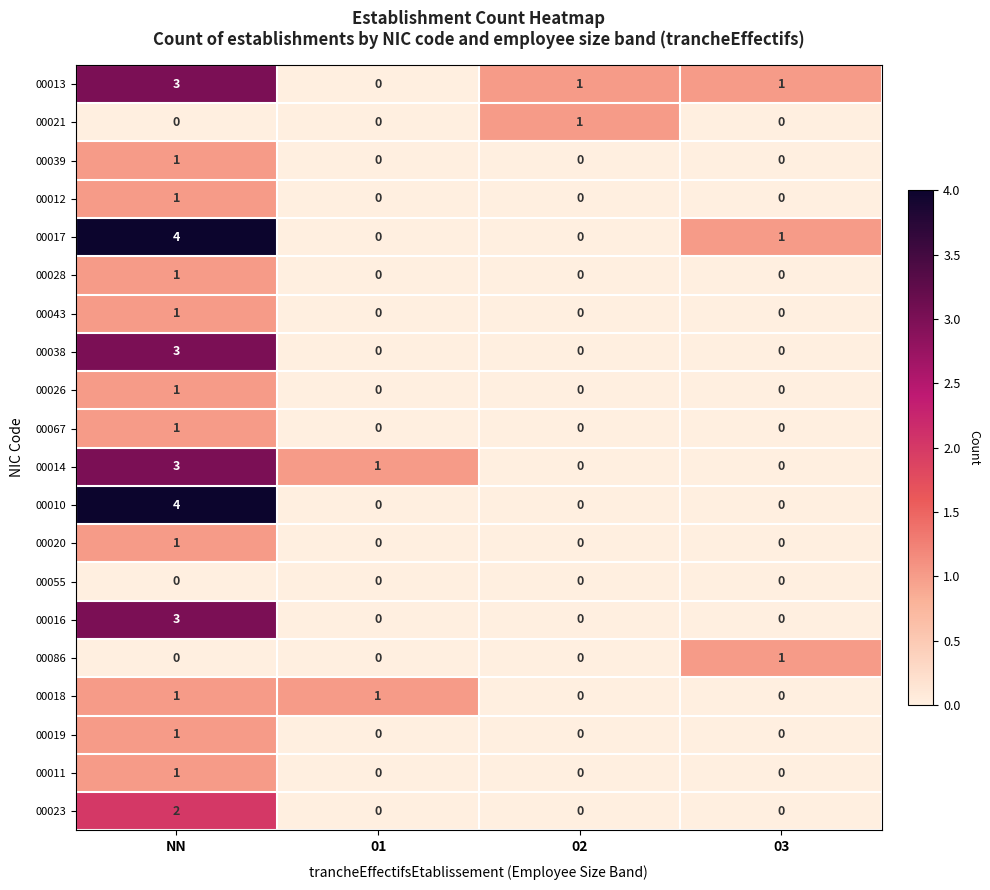

Is it true that 00039 equals 0 at 03?

True